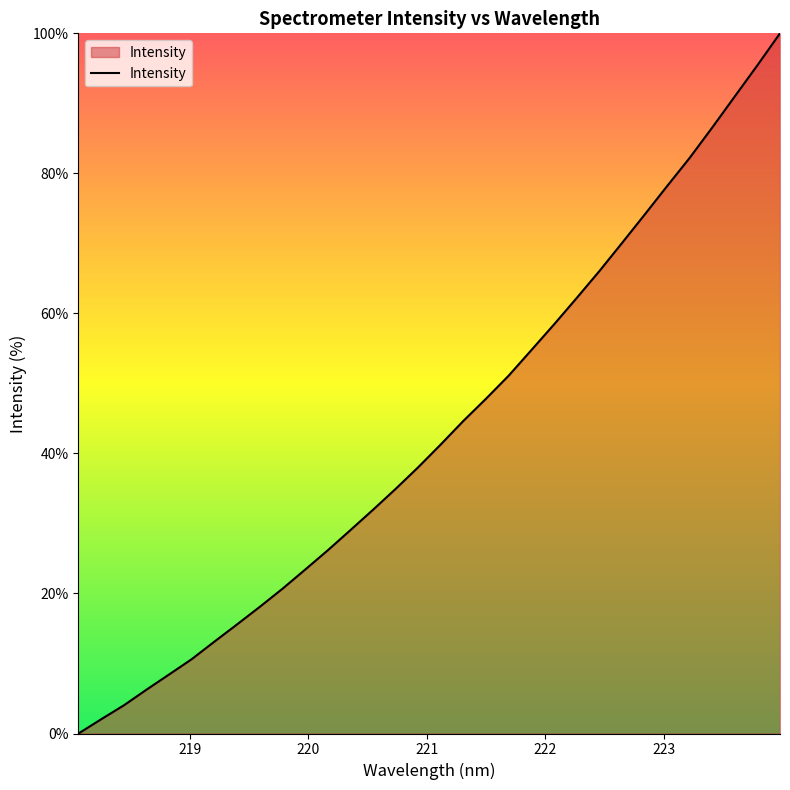

True or false: the data has more than 0 interior local peaks.

False